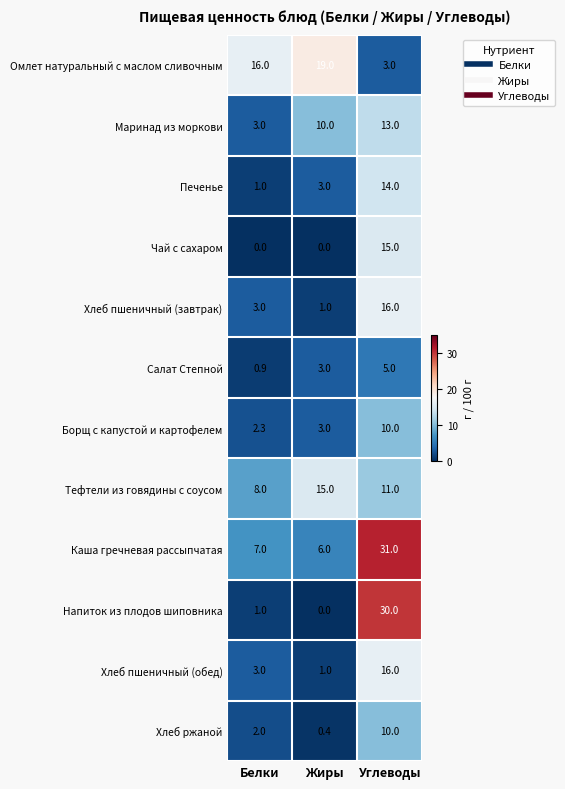

Between Белки and Углеводы, which series saw the biggest shift?

Напиток из плодов шиповника